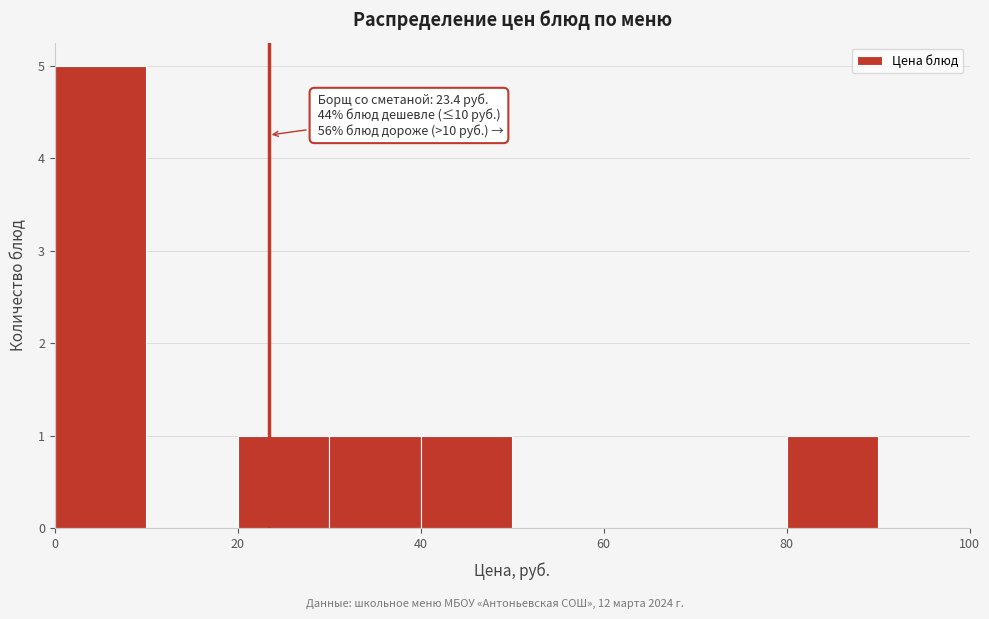

Which range on the x-axis has the tallest bar?

0 to 10